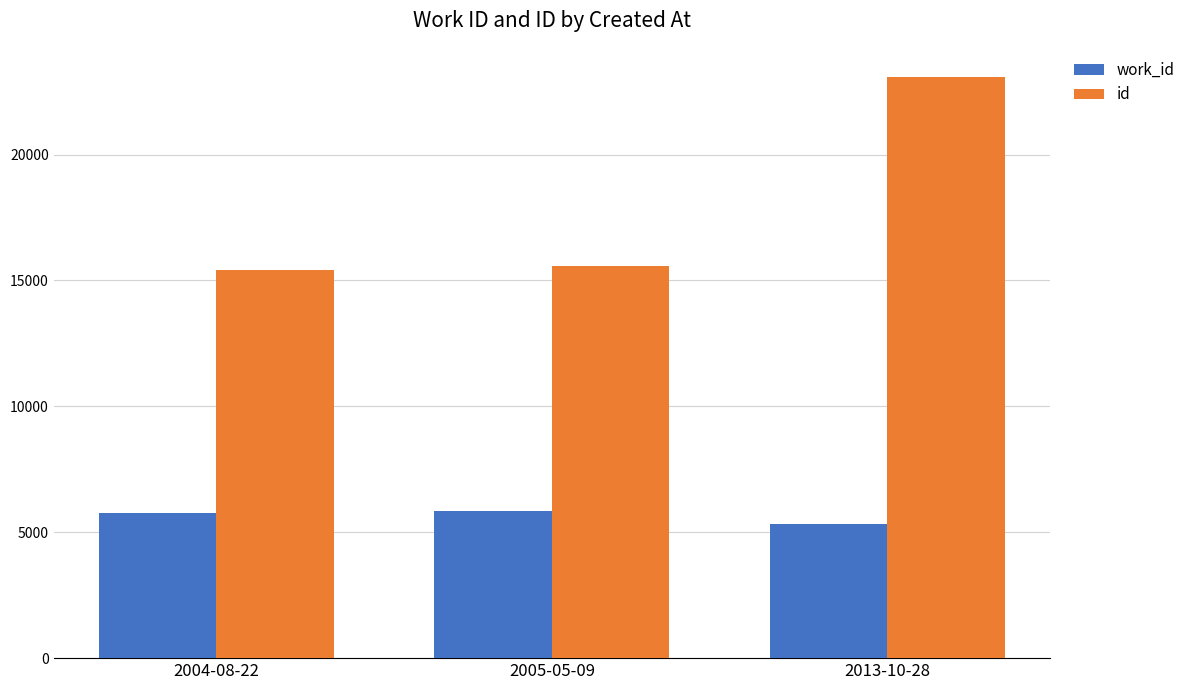

What is the difference between the maximum and minimum values in the work_id series?

483